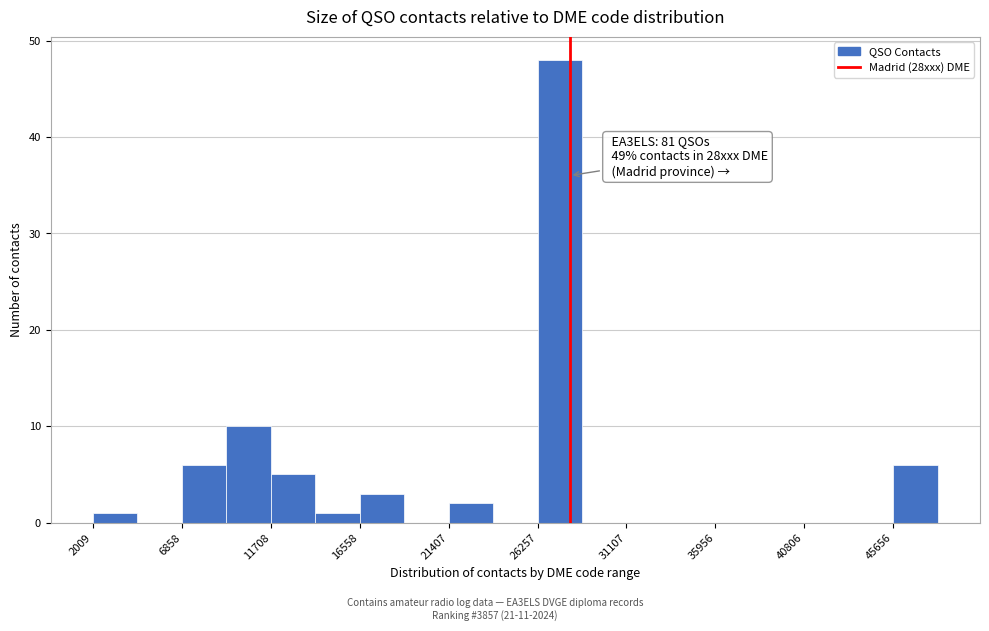

Which range on the x-axis has the tallest bar?

26500 to 28500